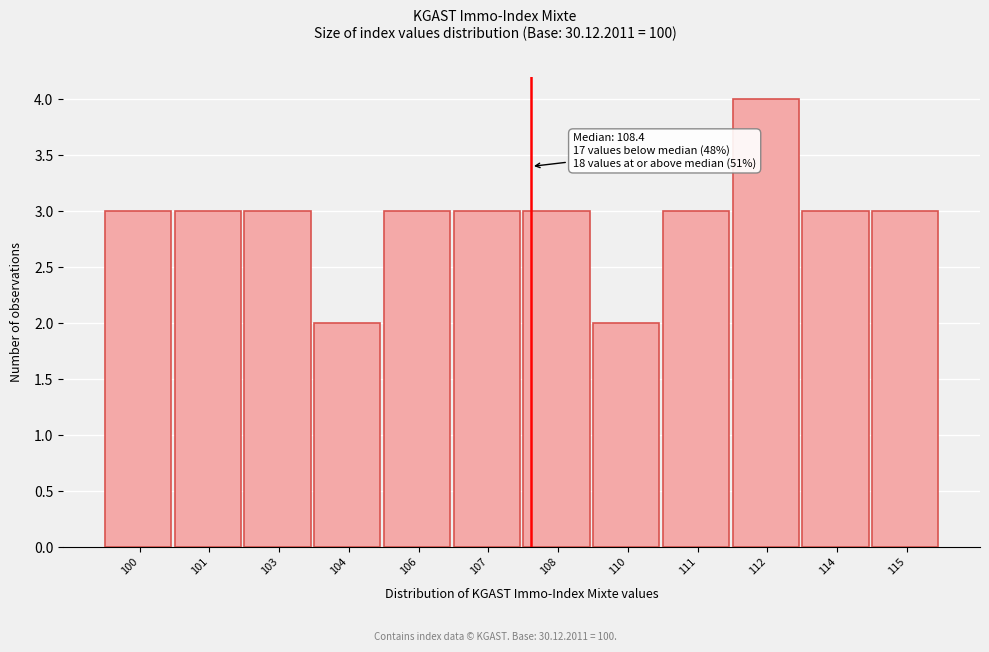

Reading left to right, what are all the values shown in this chart?

100=3	101=3	103=3	104=2	106=3	107=3	108=3	110=2	111=3	112=4	114=3	115=3